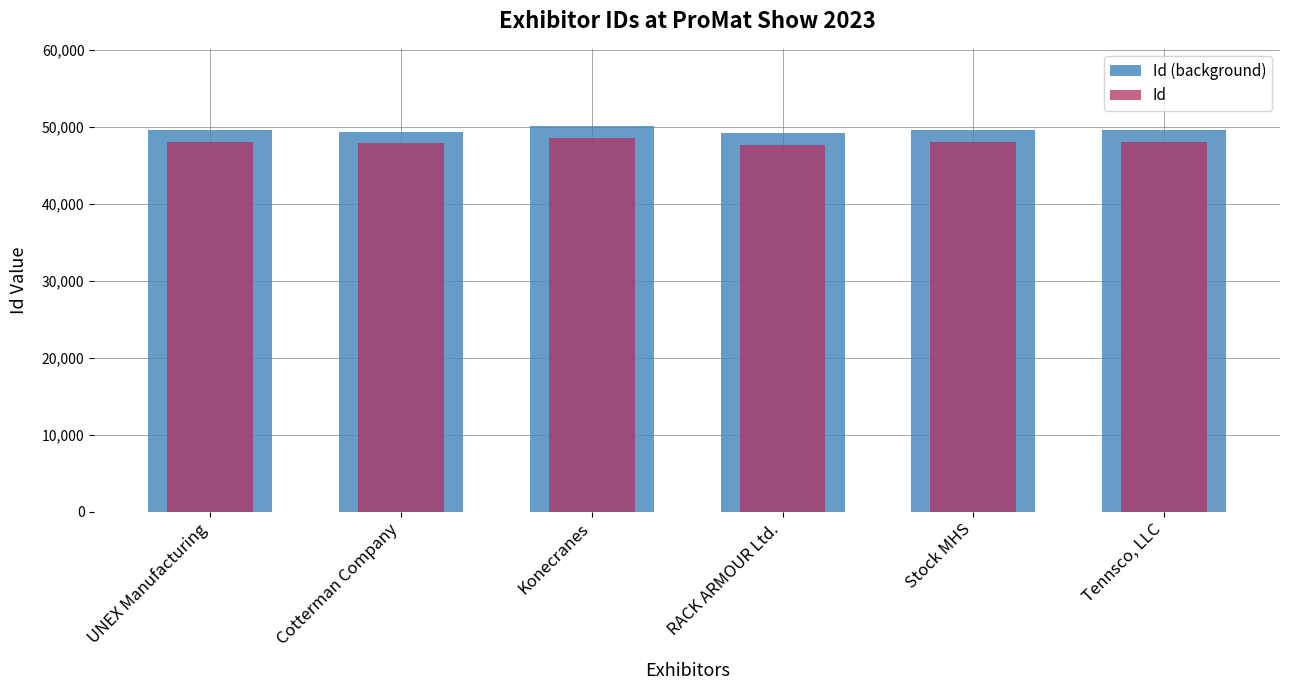

What are all the series names shown in the legend?

Id (background), Id